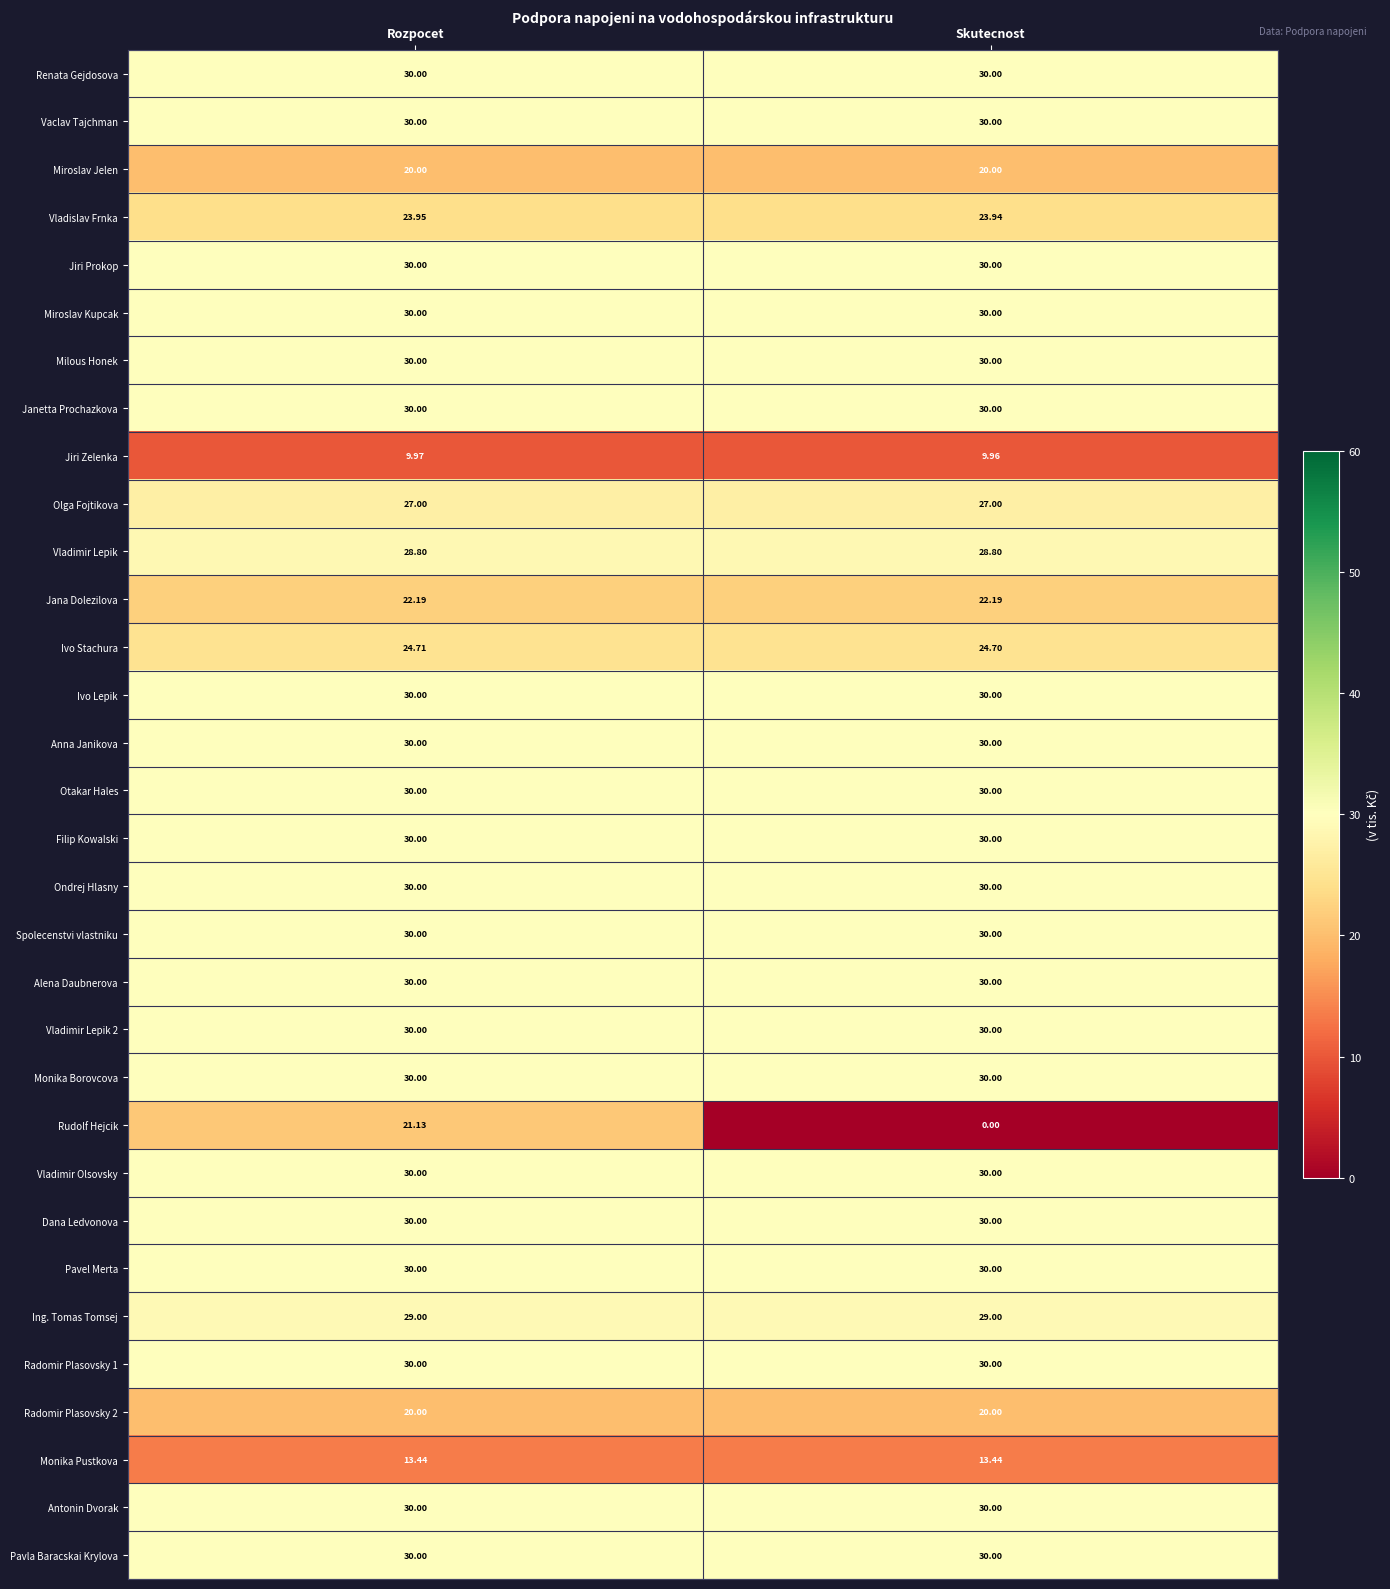

At which category does the chart reach its minimum across all series?

Skutecnost